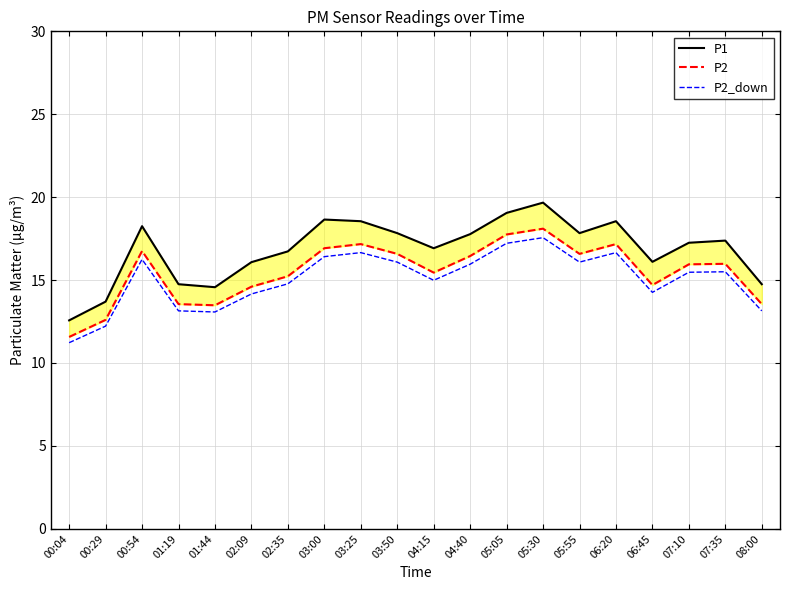

How many data points in P1 are less than 17?

9